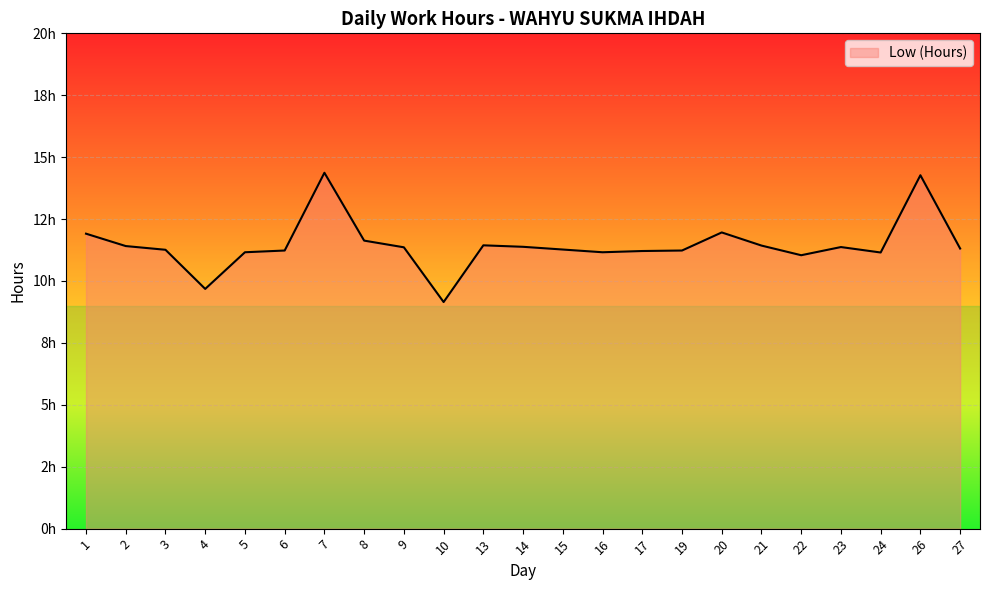

What is the ratio of the value at 26 to the value at 10?

1.6